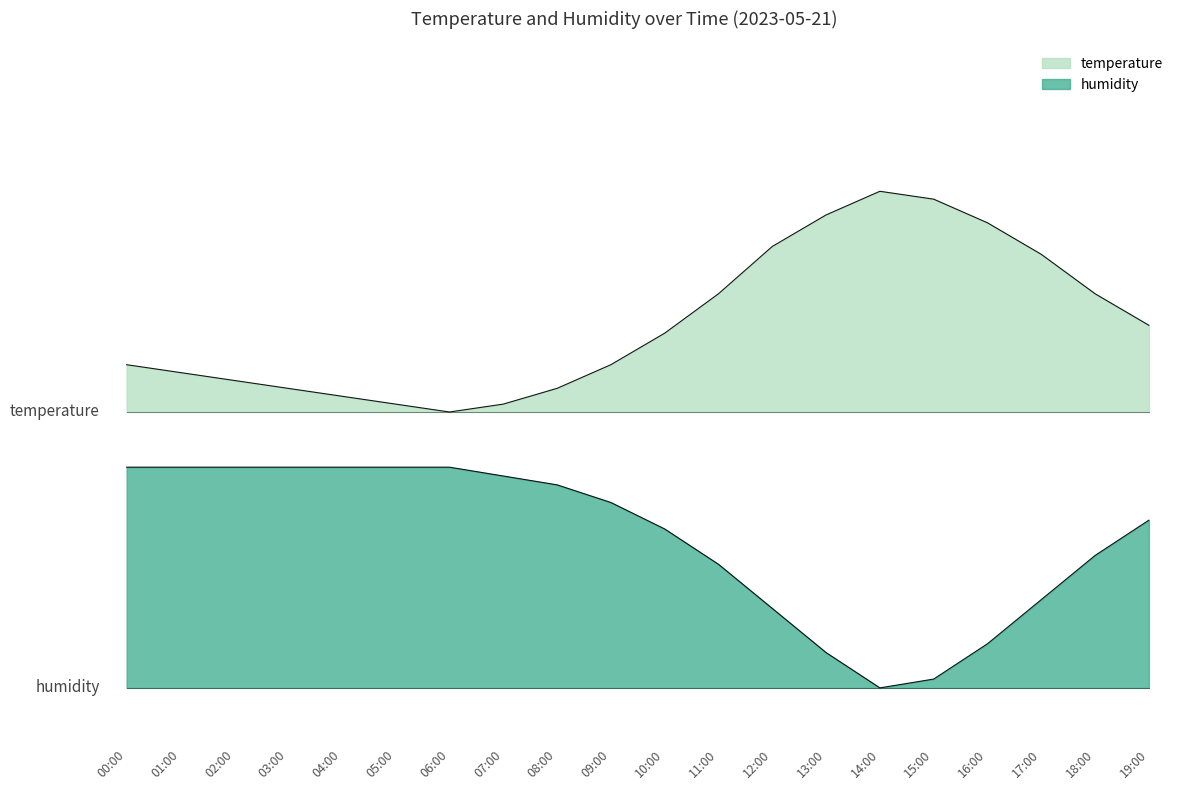

Does the chart display data point markers on the line(s)?

No